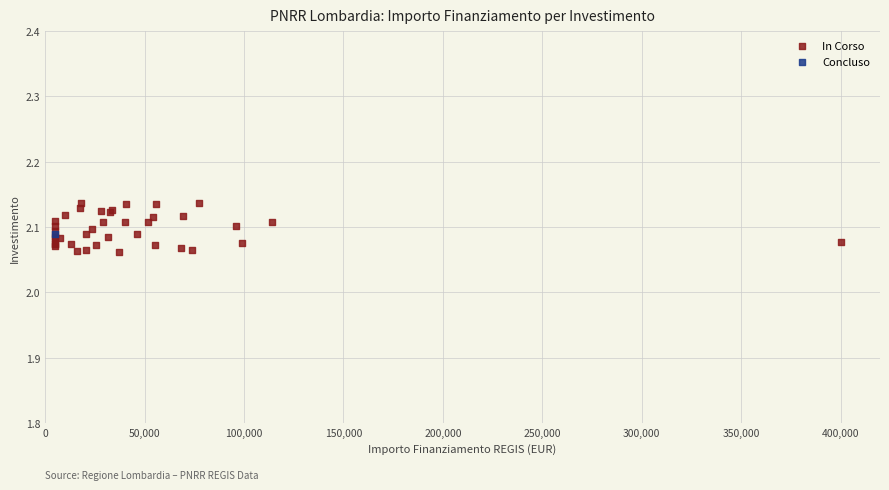

What are all the series names shown in the legend?

In Corso, Concluso